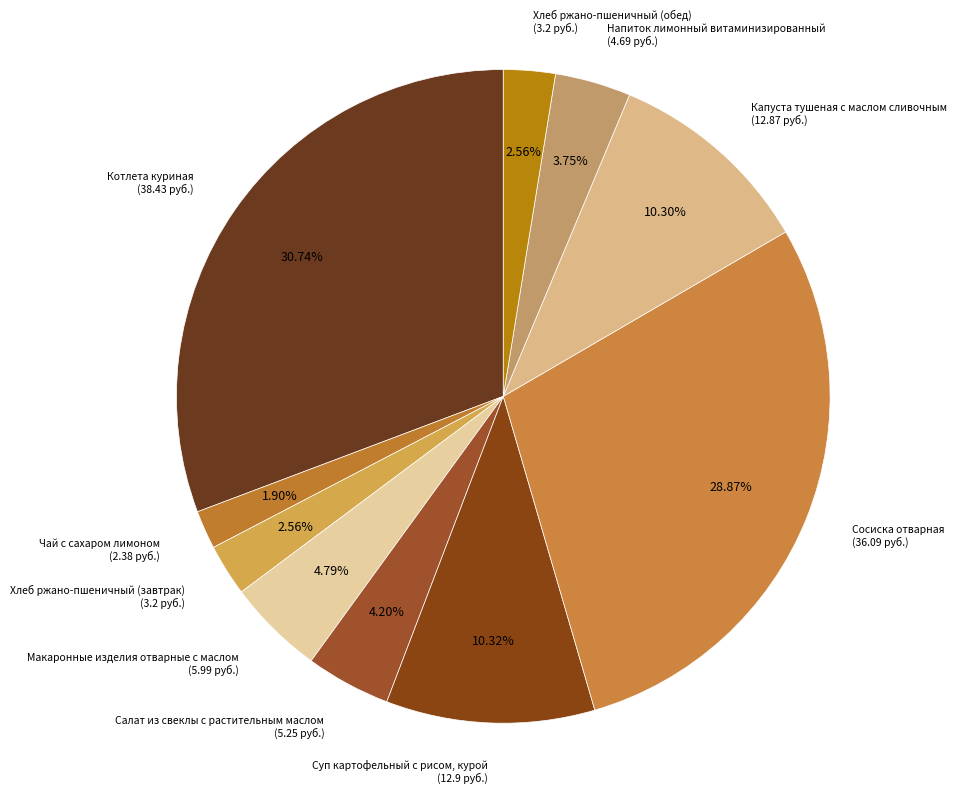

To the nearest percent, what is the difference between the largest and smallest slice percentages?

29%